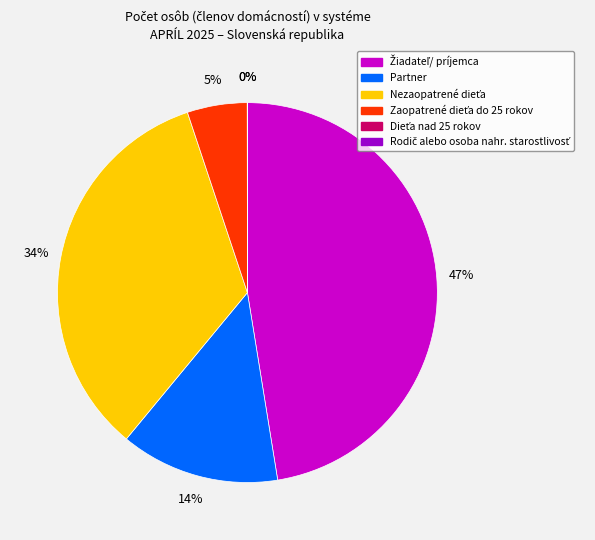

To the nearest percent, what is the difference between the largest and smallest slice percentages?

47%